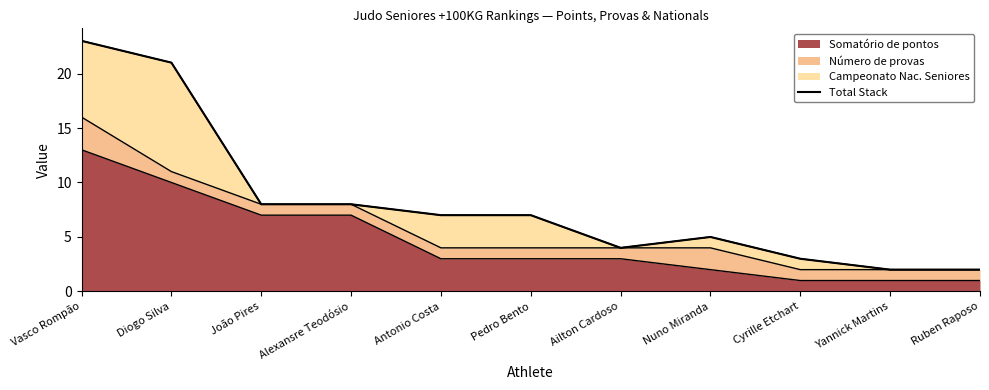

At which category does the data reach its first local peak?

Nuno Miranda